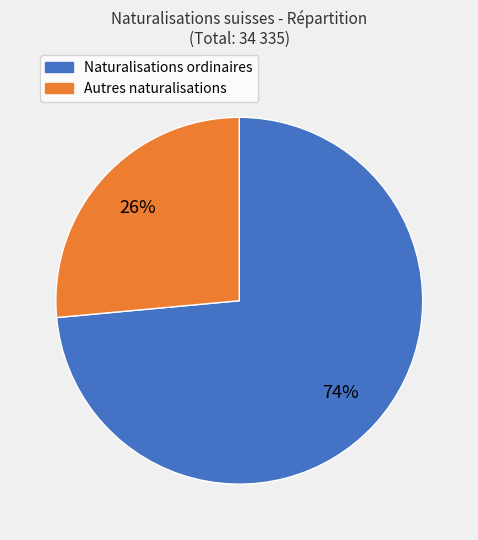

To the nearest percent, what is the average slice percentage?

50%